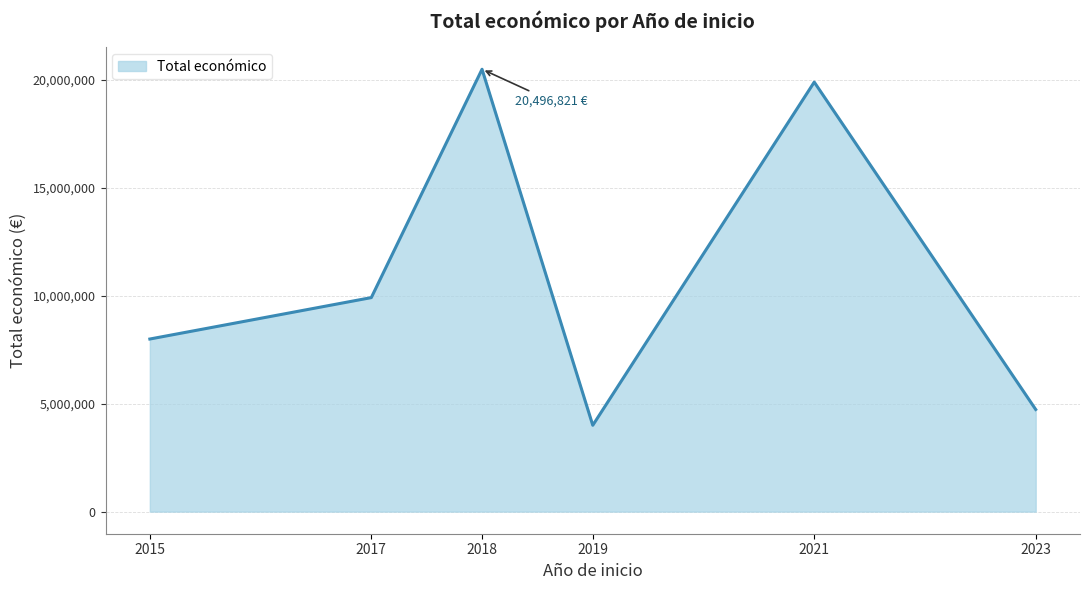

What value does the data have at 2019?

3999890